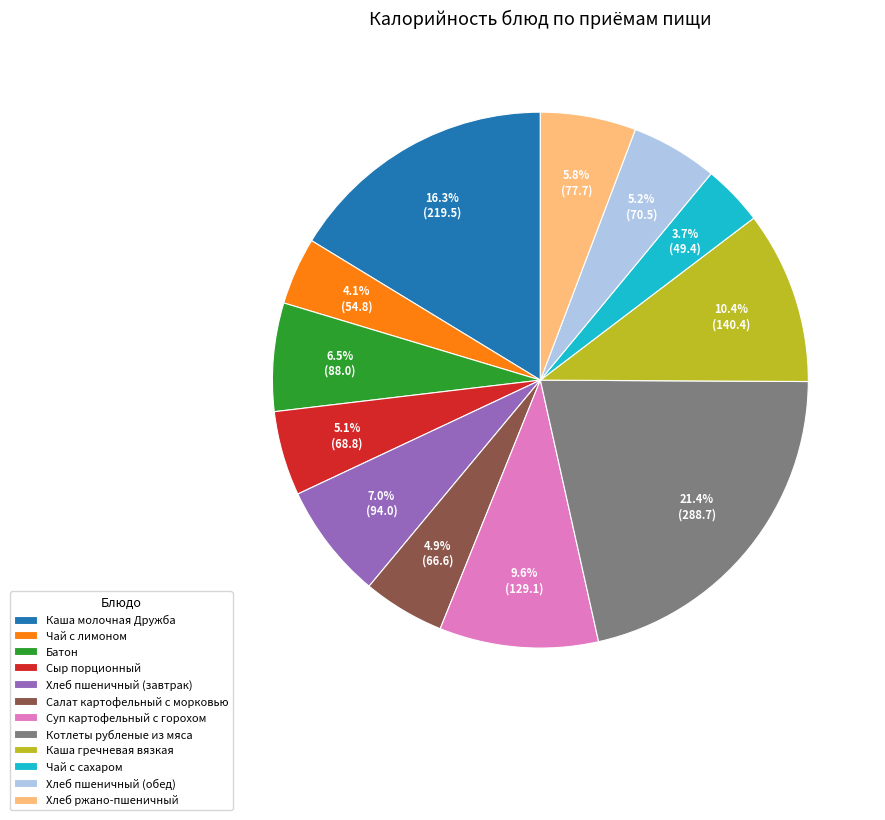

The Чай с сахаром slice represents 13% of the pie. True or false?

False